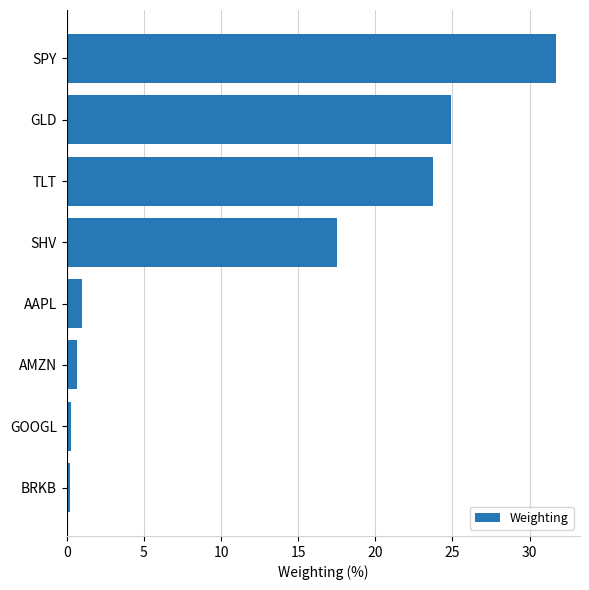

The value at SPY is 9.2. True or false?

False